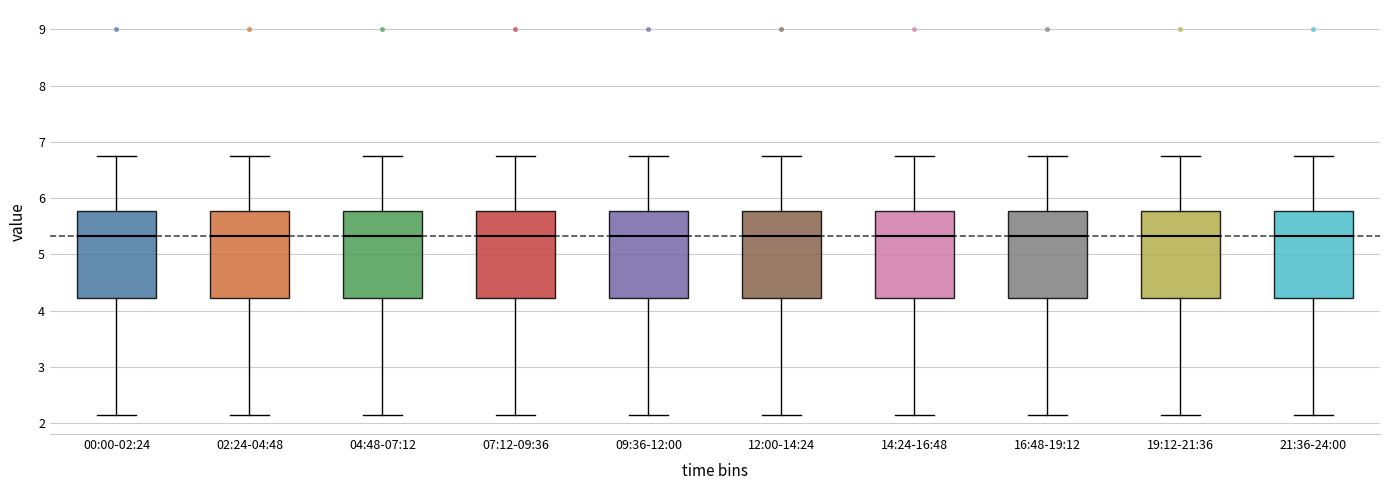

Reading left to right, read every box against the y-axis: the position of its median line, the range the box covers, and the ends of its whiskers. The values are not printed on the chart, so give them approximately, as read against the axis.

00:00-02:24: median 5.3, box 4.2 to 5.8, whiskers 2.2 to 6.8
02:24-04:48: median 5.3, box 4.2 to 5.8, whiskers 2.2 to 6.8
04:48-07:12: median 5.3, box 4.2 to 5.8, whiskers 2.2 to 6.8
07:12-09:36: median 5.3, box 4.2 to 5.8, whiskers 2.2 to 6.8
09:36-12:00: median 5.3, box 4.2 to 5.8, whiskers 2.2 to 6.8
12:00-14:24: median 5.3, box 4.2 to 5.8, whiskers 2.2 to 6.8
14:24-16:48: median 5.3, box 4.2 to 5.8, whiskers 2.2 to 6.8
16:48-19:12: median 5.3, box 4.2 to 5.8, whiskers 2.2 to 6.8
19:12-21:36: median 5.3, box 4.2 to 5.8, whiskers 2.2 to 6.8
21:36-24:00: median 5.3, box 4.2 to 5.8, whiskers 2.2 to 6.8